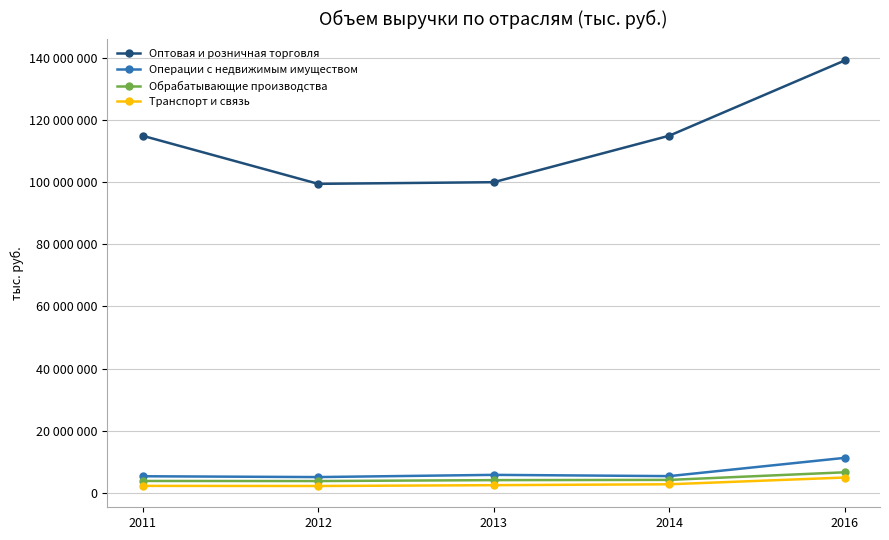

True or false: Оптовая и розничная торговля and Транспорт и связь intersect in this chart.

False